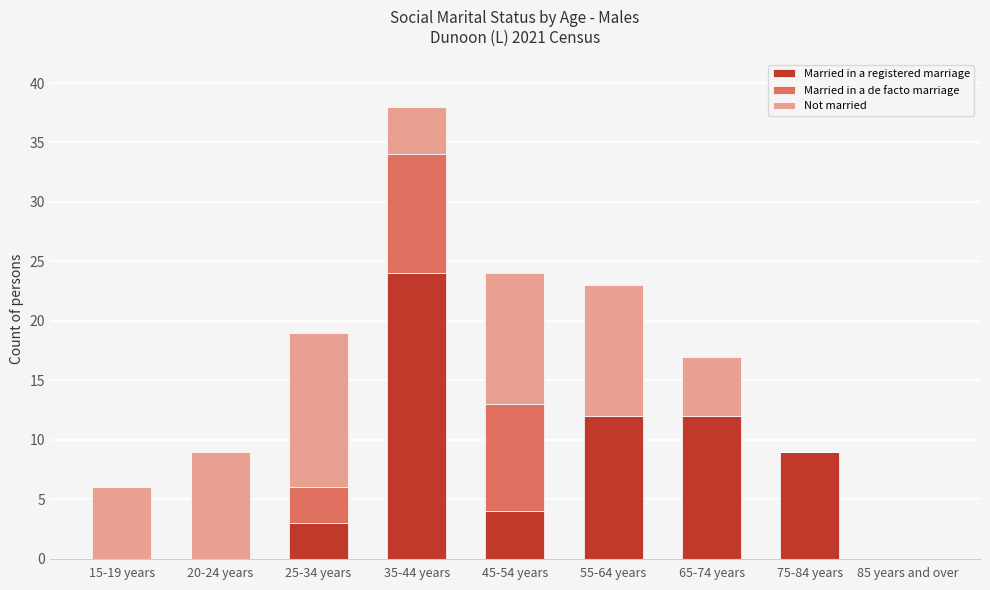

What is the sum of the Married in a registered marriage values at 75-84 years and 20-24 years?

9